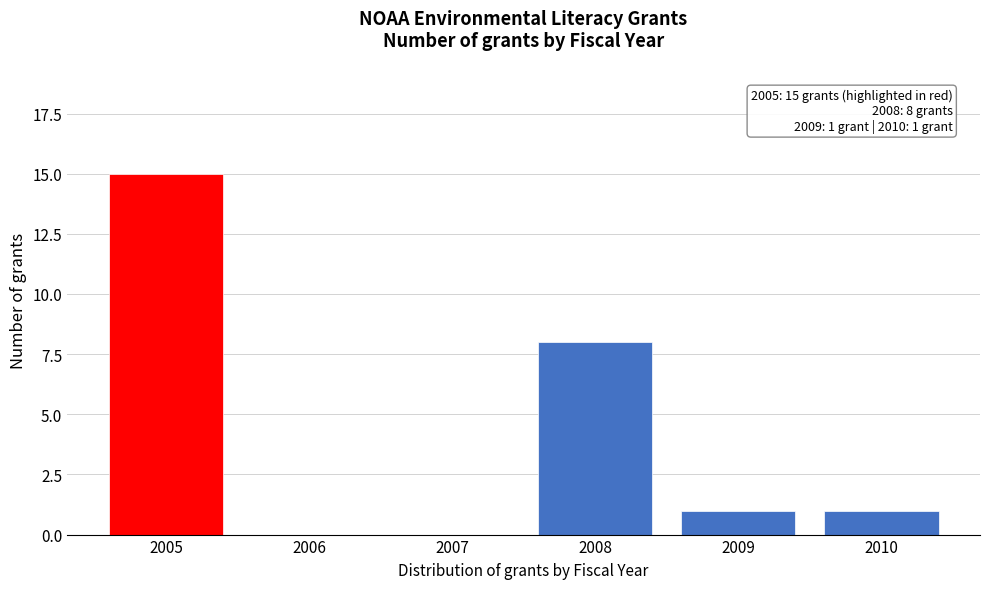

Reading left to right, list all the values displayed in this chart.

2005=15	2006=0	2007=0	2008=8	2009=1	2010=1